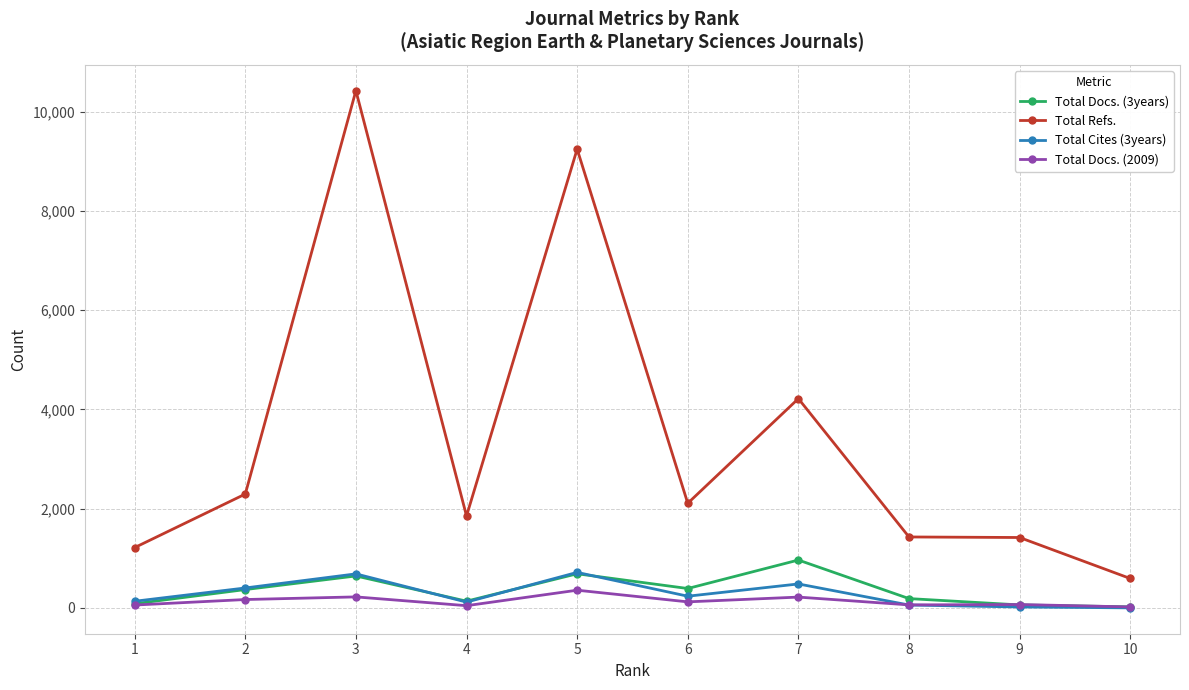

What is the maximum value shown in the chart?

10424